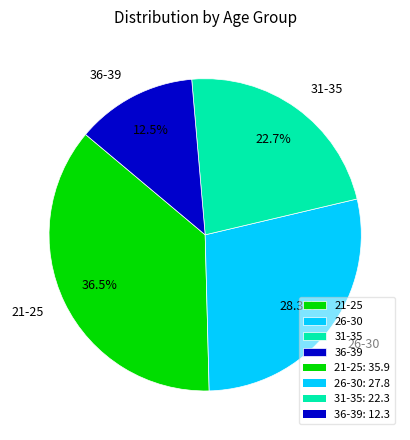

The 26-30 slice represents 28% of the pie. True or false?

True